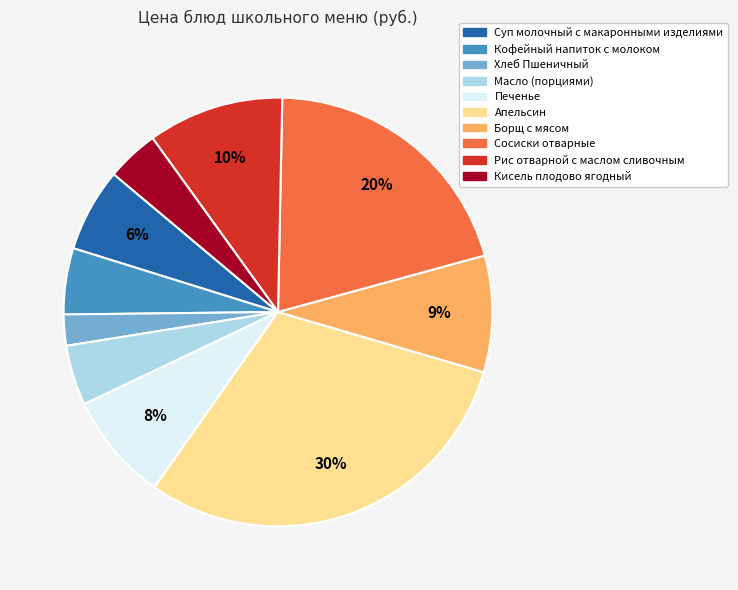

To the nearest percent, what is the combined percentage of Кофейный напиток с молоком and Борщ с мясом?

14%